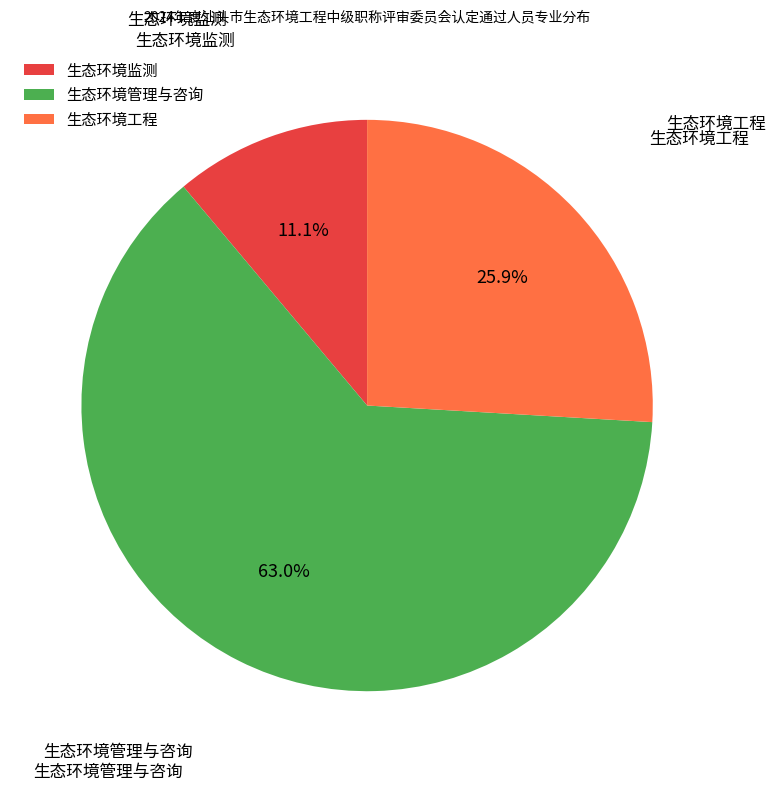

To the nearest percent, what is the difference between the largest and smallest slice percentages?

52%